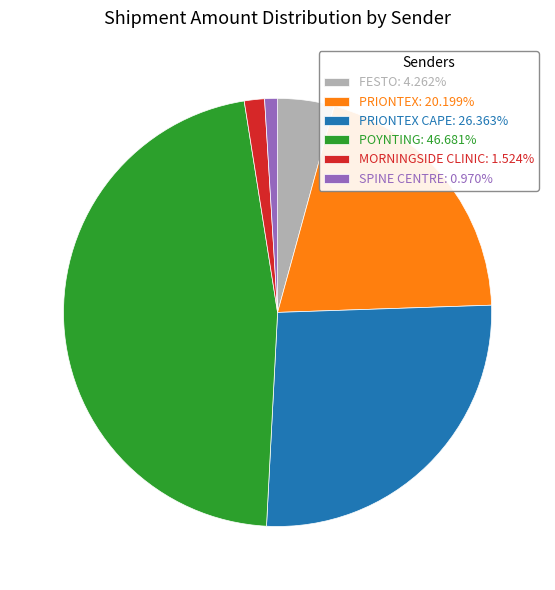

Does SPINE CENTRE: 0.970% represent more than half of the total?

No